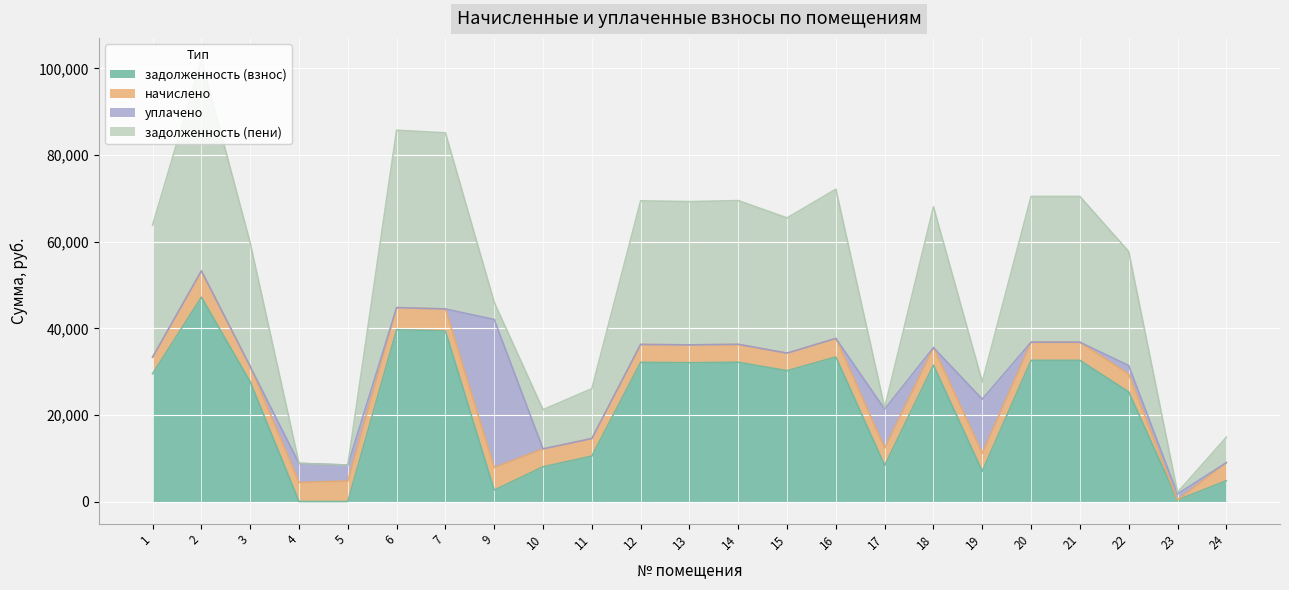

What is the highest value of the задолженность (взнос) series?

47192.1